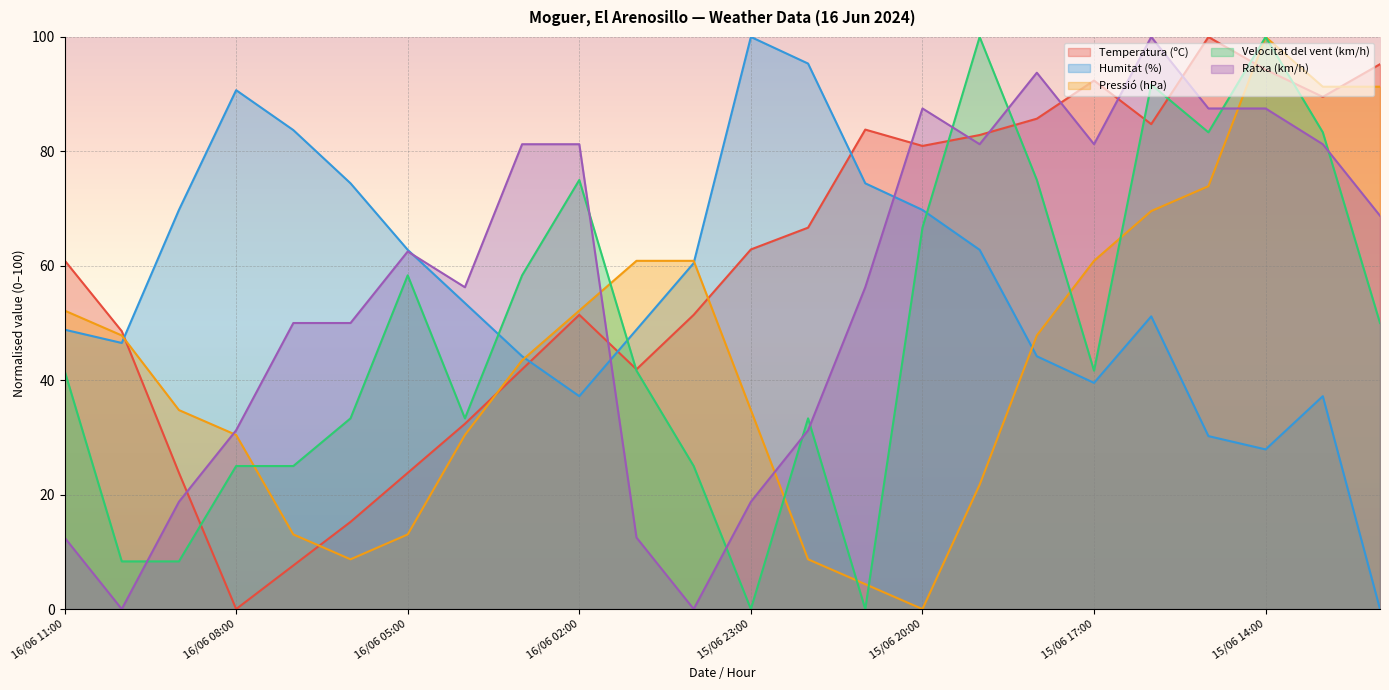

How many times do Velocitat del vent (km/h) and Humitat (%) cross each other?

3